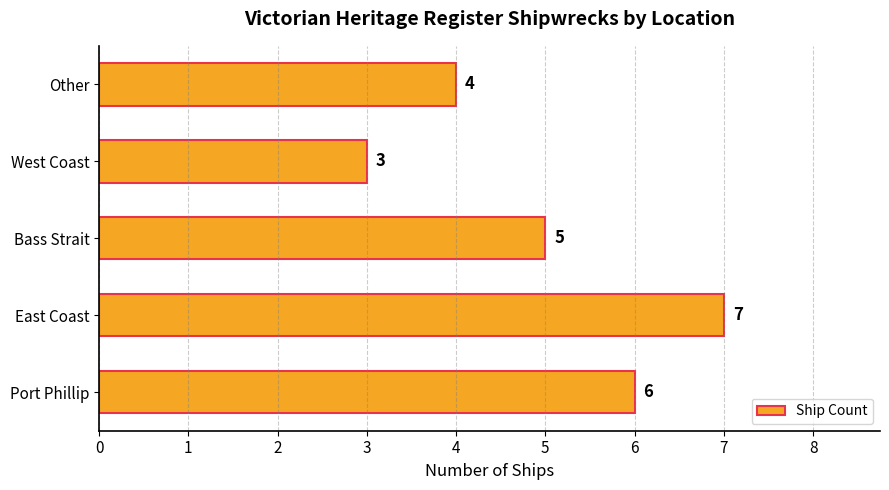

The value at Bass Strait is 9. True or false?

False